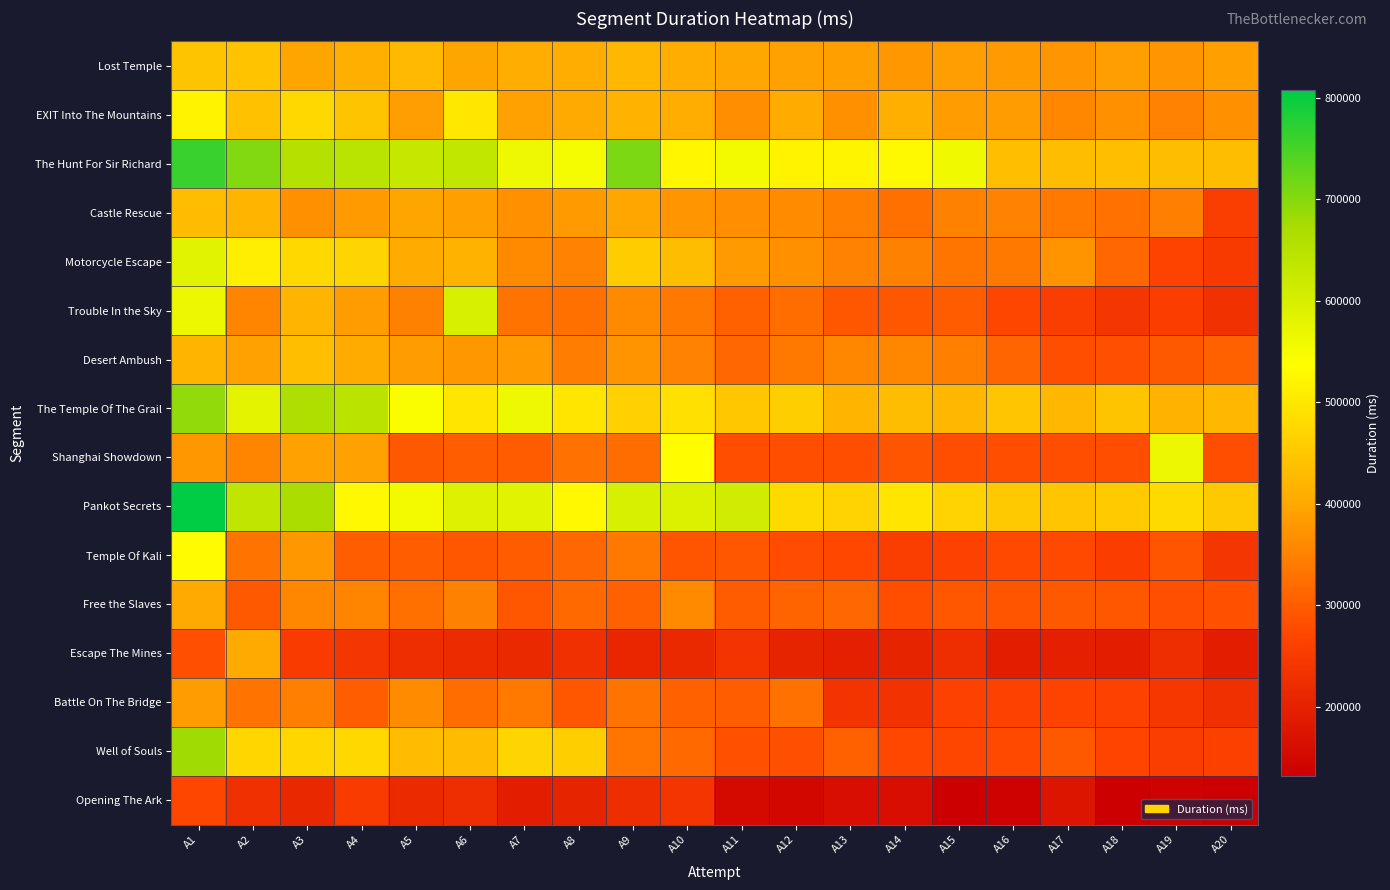

How many data points does each series have?

20